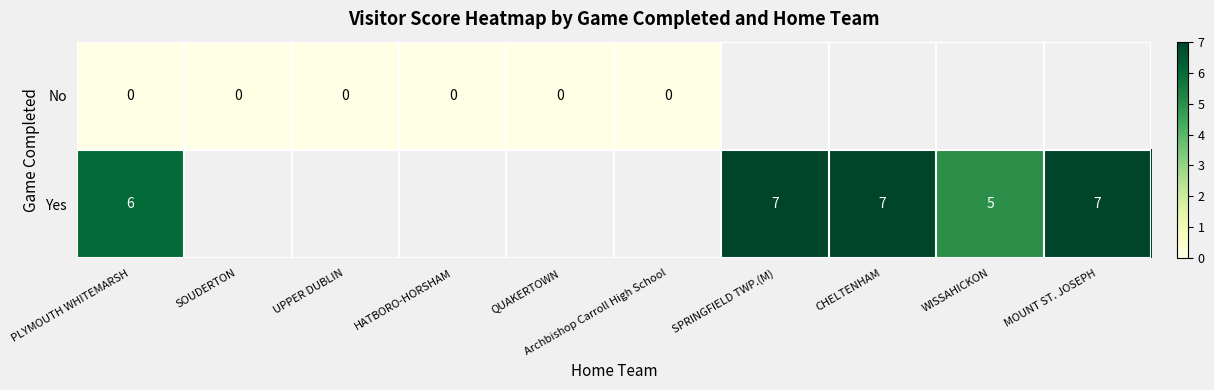

True or false: Yes has a value of 11 at MOUNT ST. JOSEPH.

False